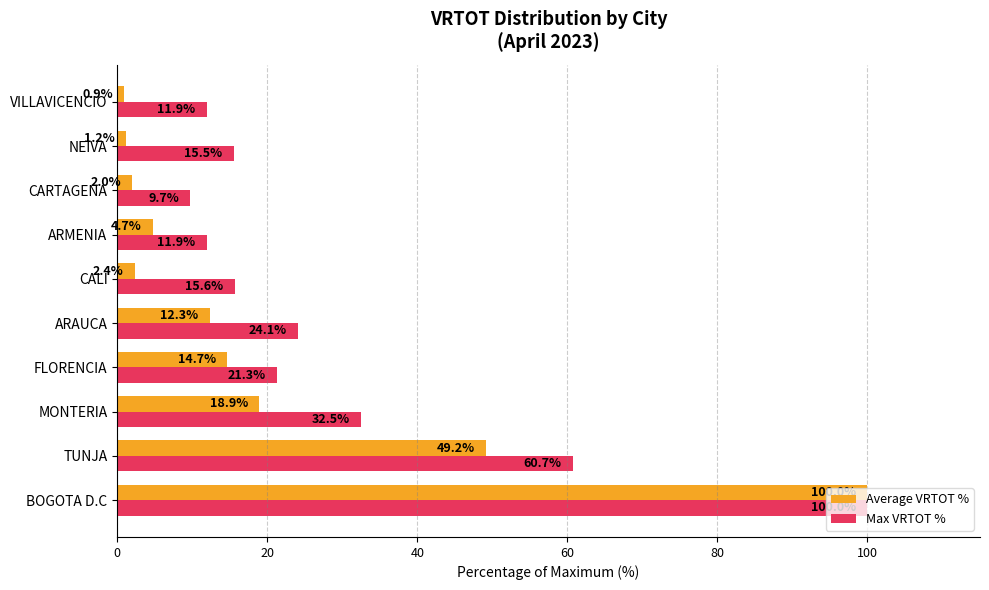

What are all the series names shown in the legend?

Average VRTOT %, Max VRTOT %